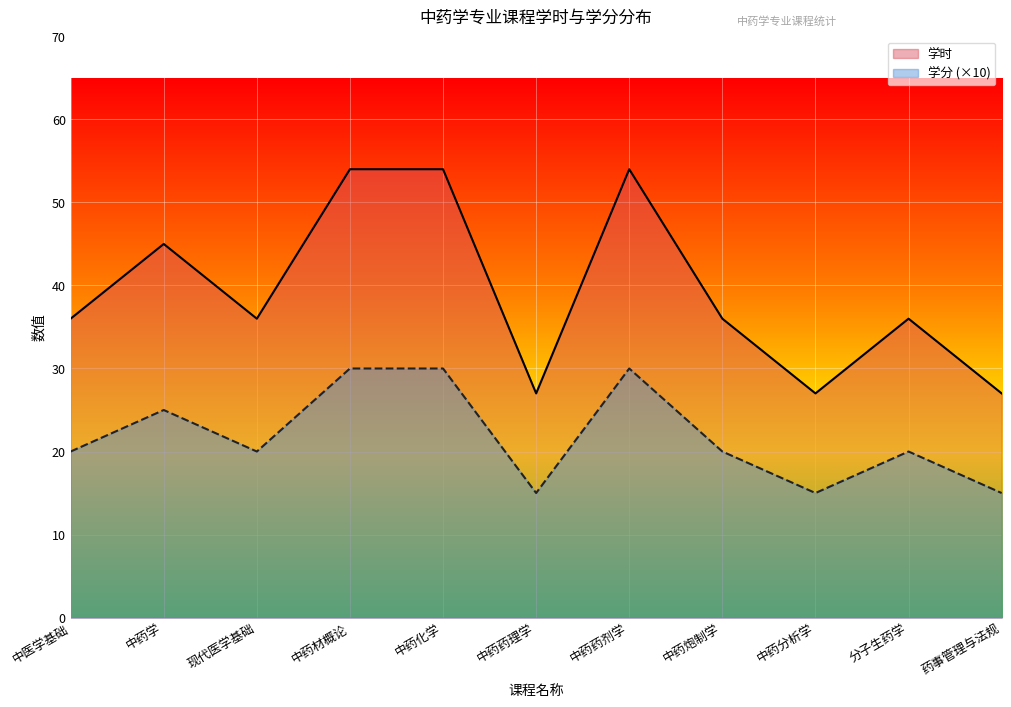

How many data points in 学分 are less than 20?

3